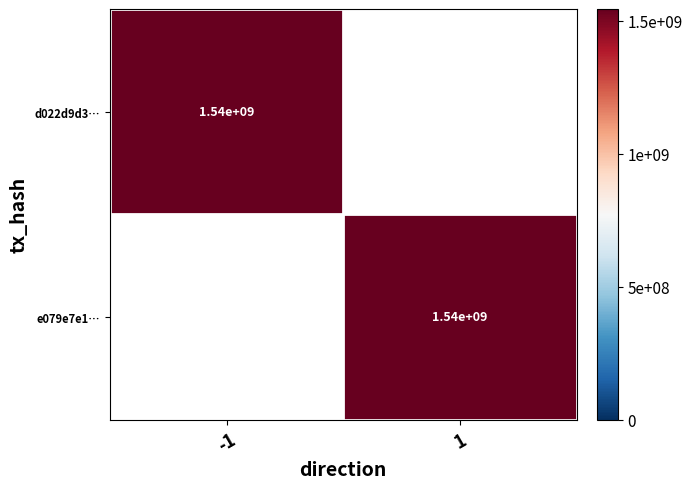

The value of d022d9d3… at -1 is 1540000000. True or false?

True